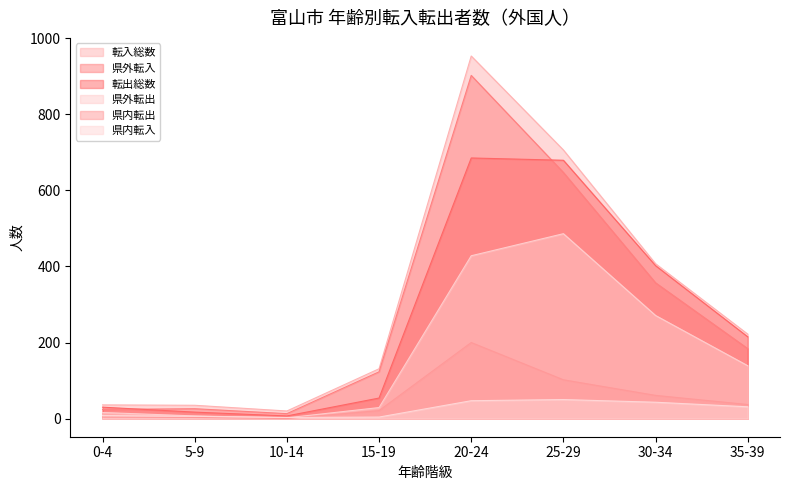

How many series are shown in this chart?

6